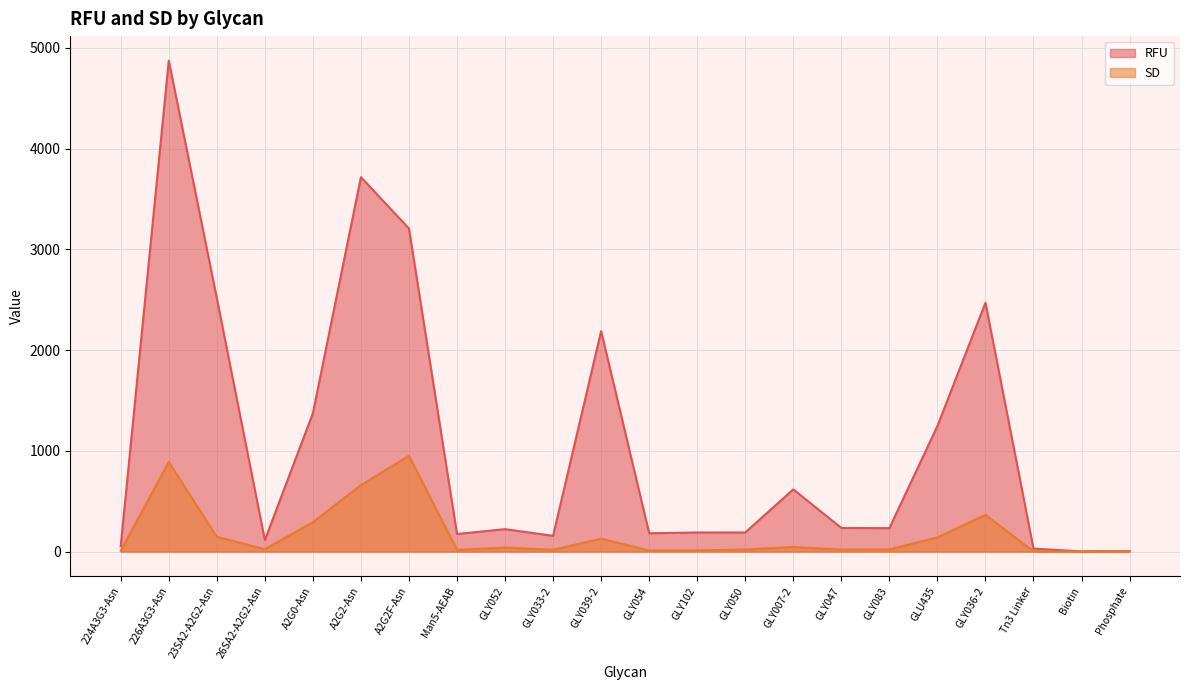

True or false: RFU has more than 0 points higher than both neighbors.

True